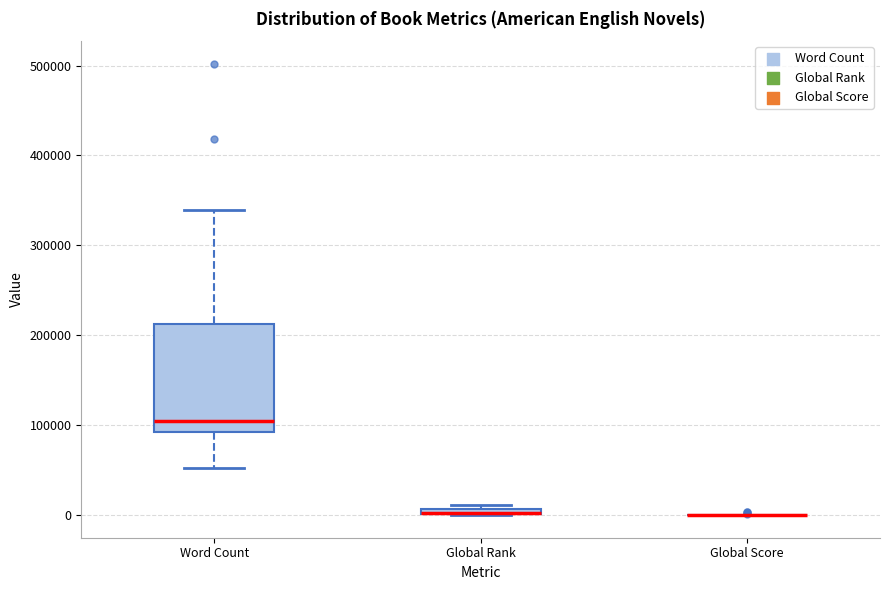

Which box is the tallest, from its lower edge to its upper edge?

Word Count